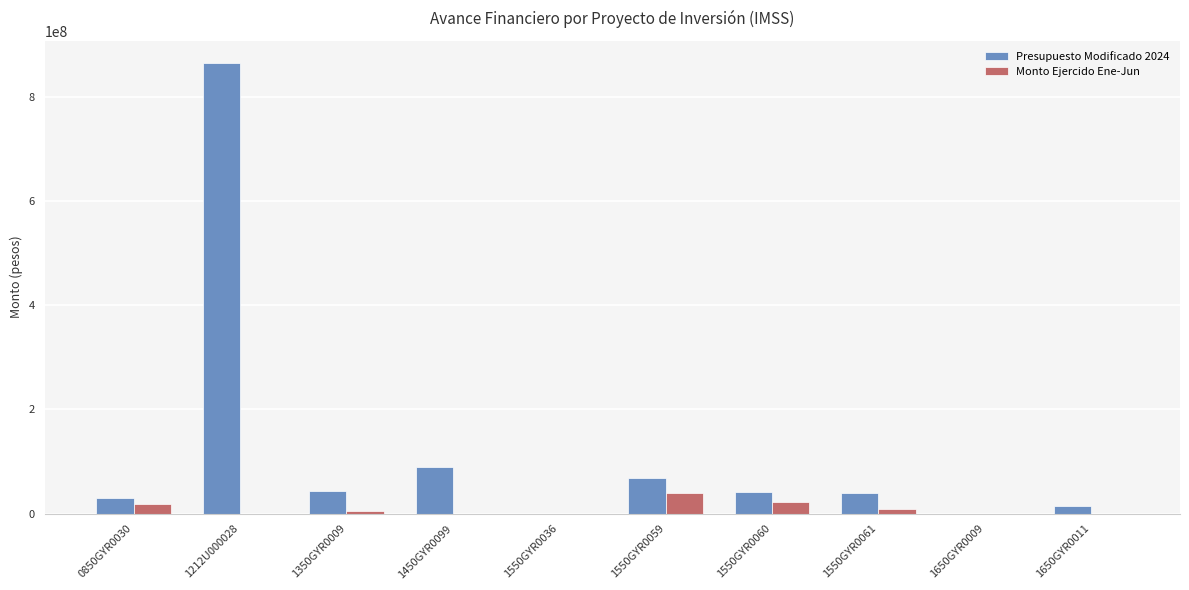

Which series changed the most between 1212U000028 and 1650GYR0009?

Presupuesto Modificado 2024